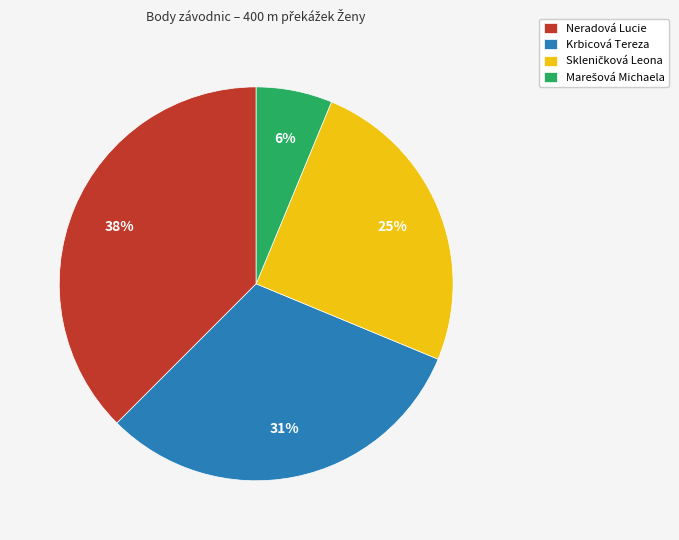

Approximately how many times larger is the value at Neradová Lucie compared to Krbicová Tereza?

1.2